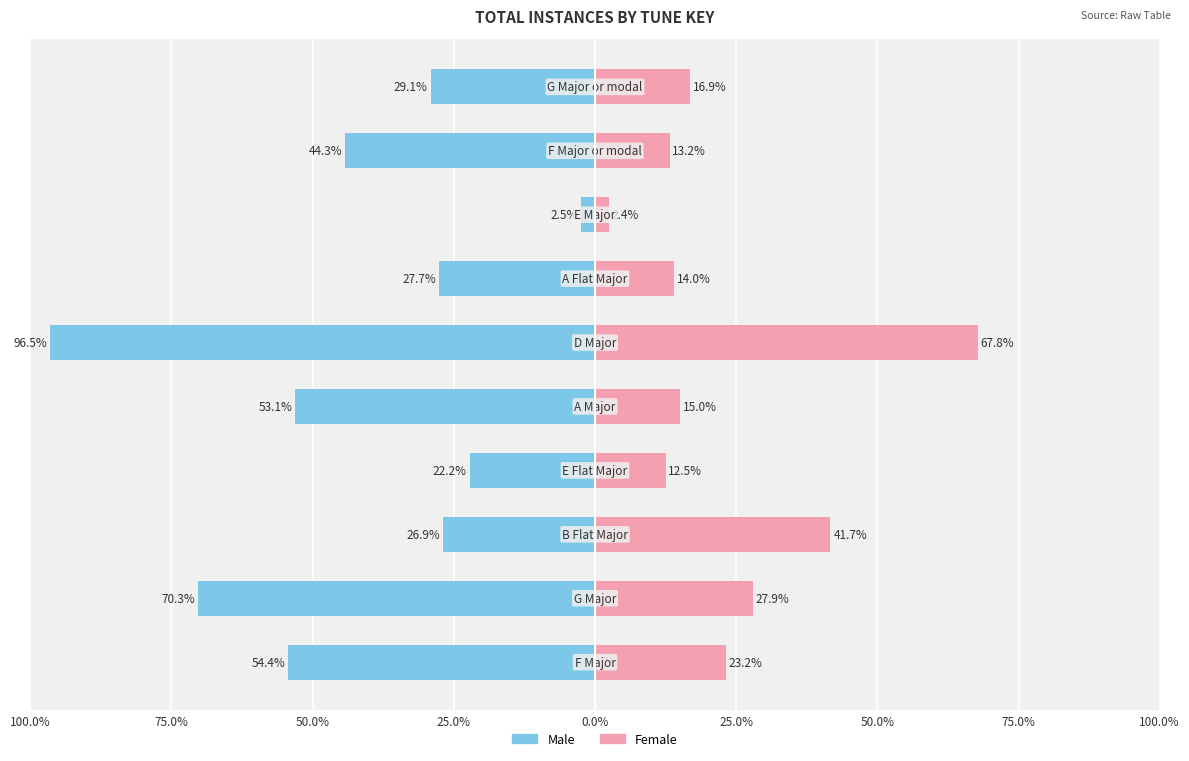

How many bars are there in each group?

2